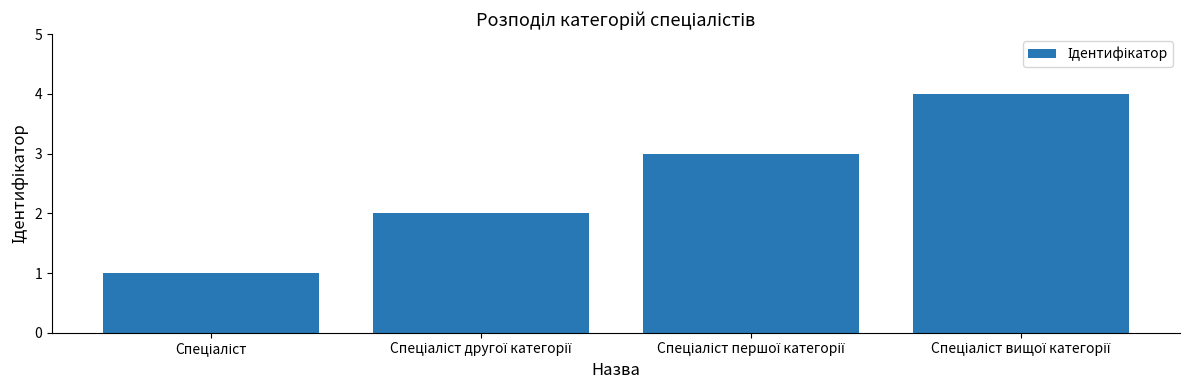

What is the difference between the maximum and minimum values?

3